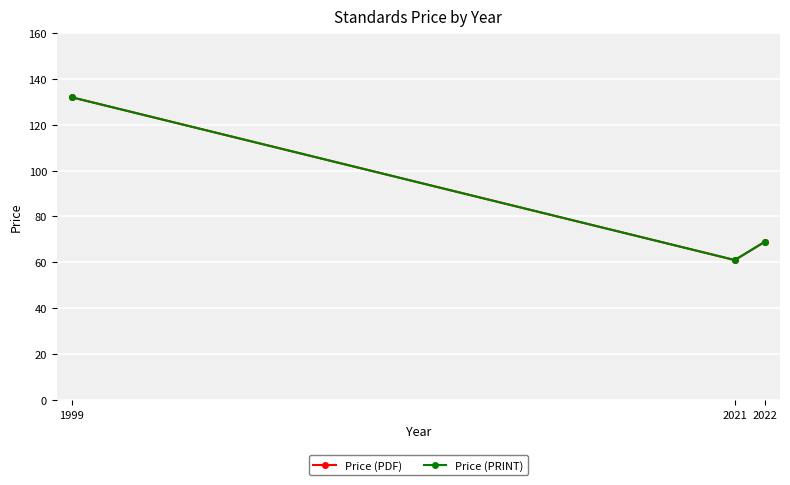

At which label is Price (PRINT) closest to 96?

2022